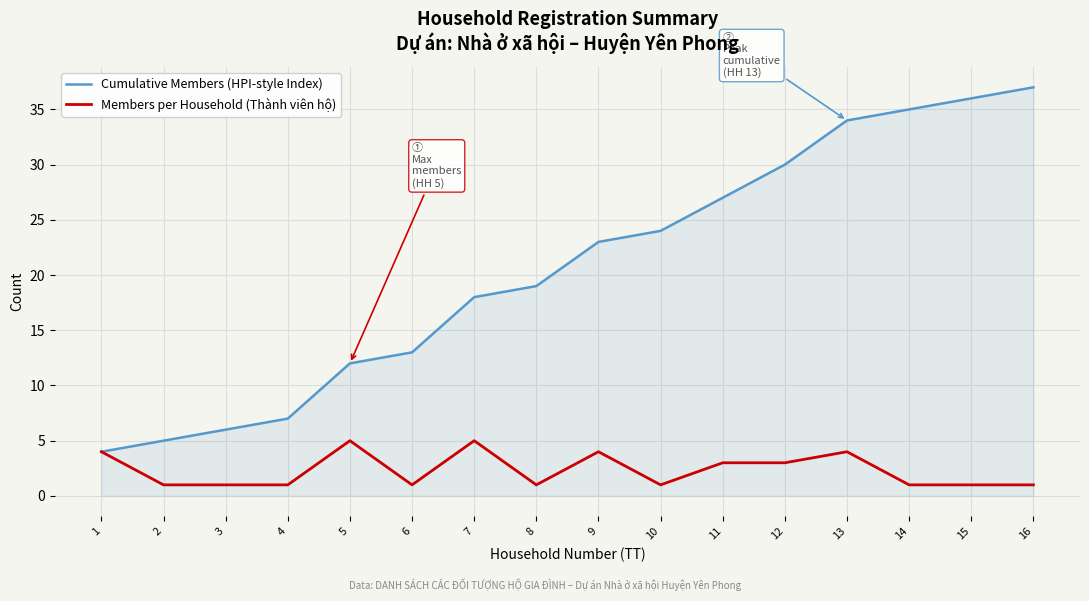

True or false: Cumulative Members (HPI-style Index) has more than 1 points higher than both neighbors.

False